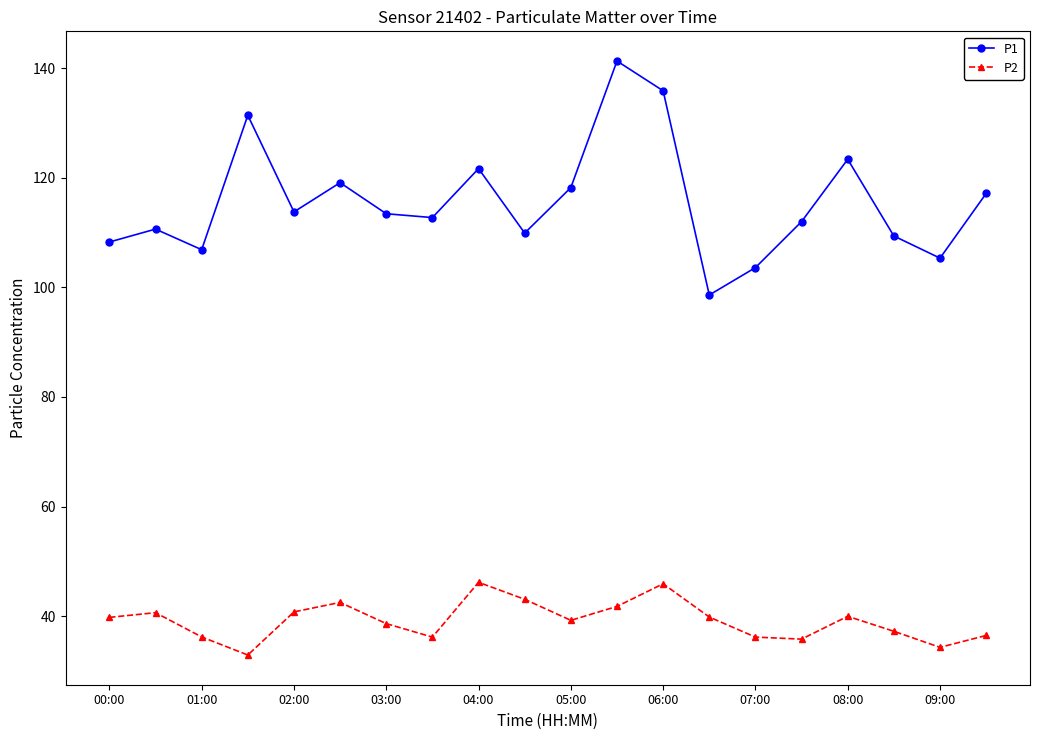

True or false: P2 has more than 1 interior local peaks.

True